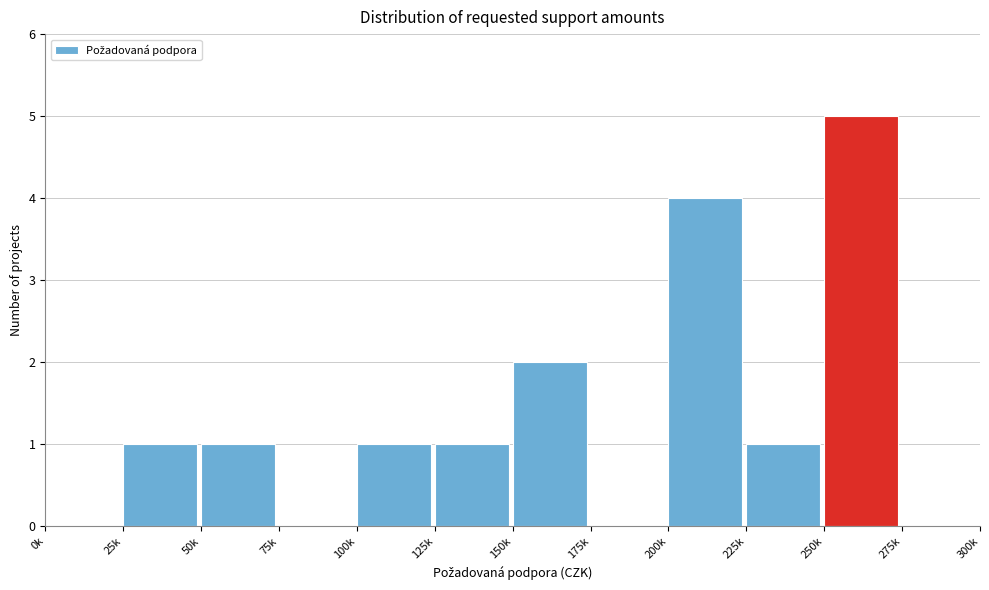

Reading left to right, list all the values displayed in this chart.

0k=0	25k=1	50k=1	75k=0	100k=1	125k=1	150k=2	175k=0	200k=4	225k=1	250k=5	275k=0